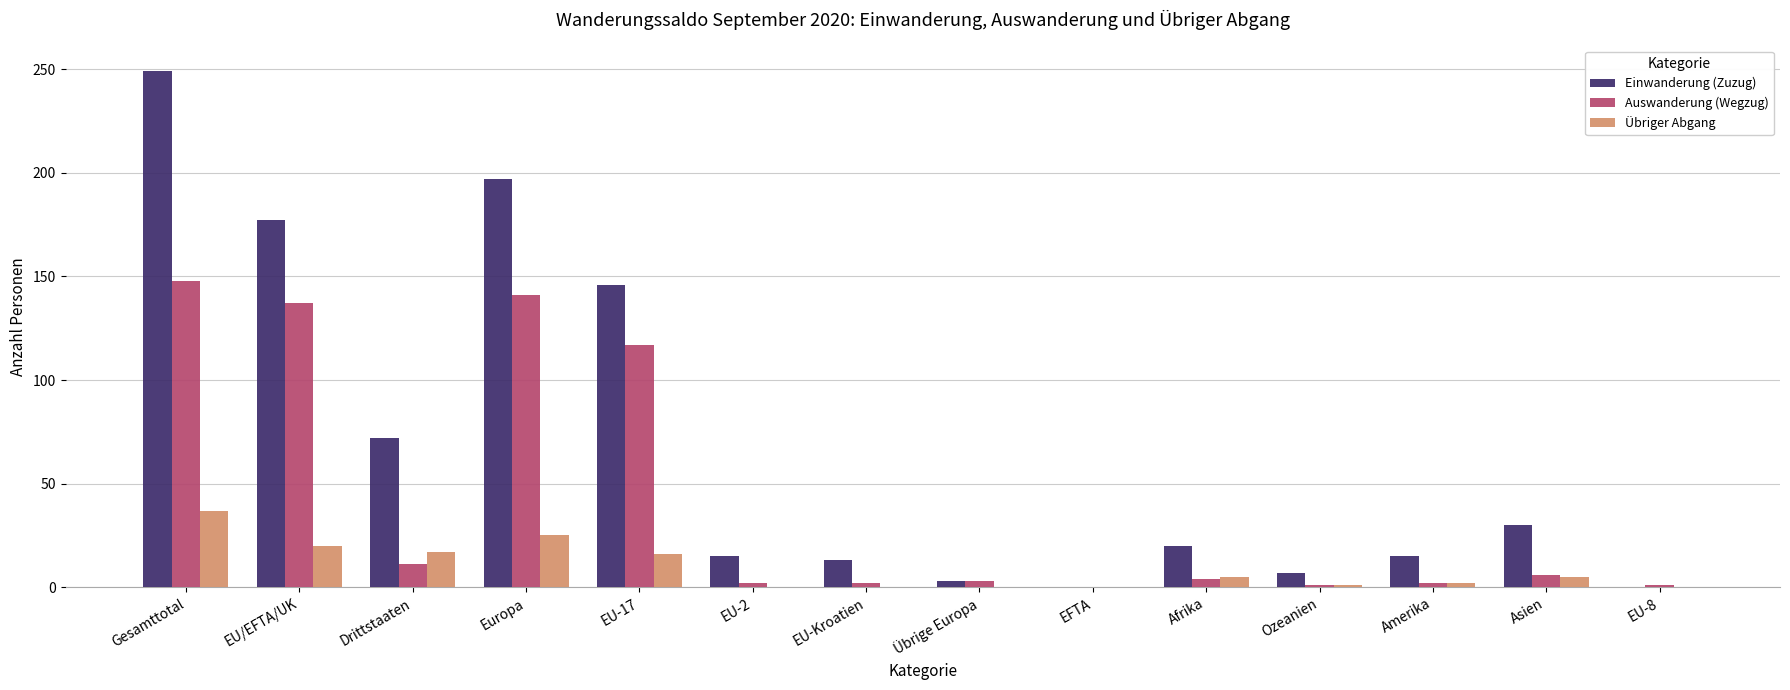

Where is Einwanderung (Zuzug) nearest to the value 124?

EU-17